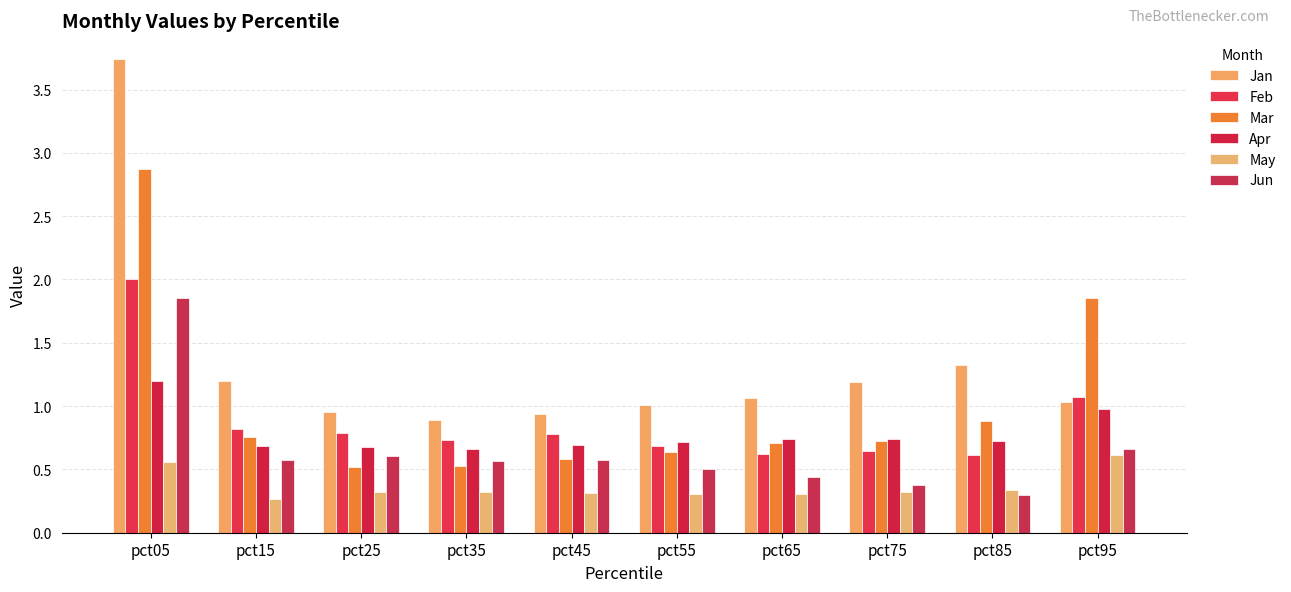

The Feb series shows 1.4 at pct15. True or false?

False